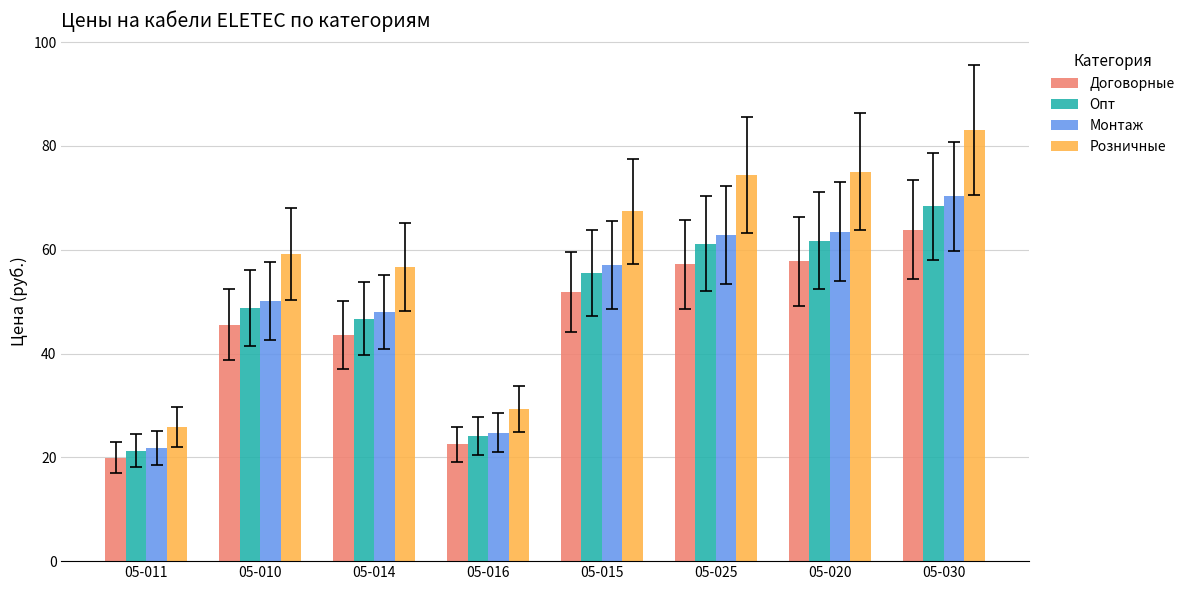

What is the average value of the Опт series?

48.4